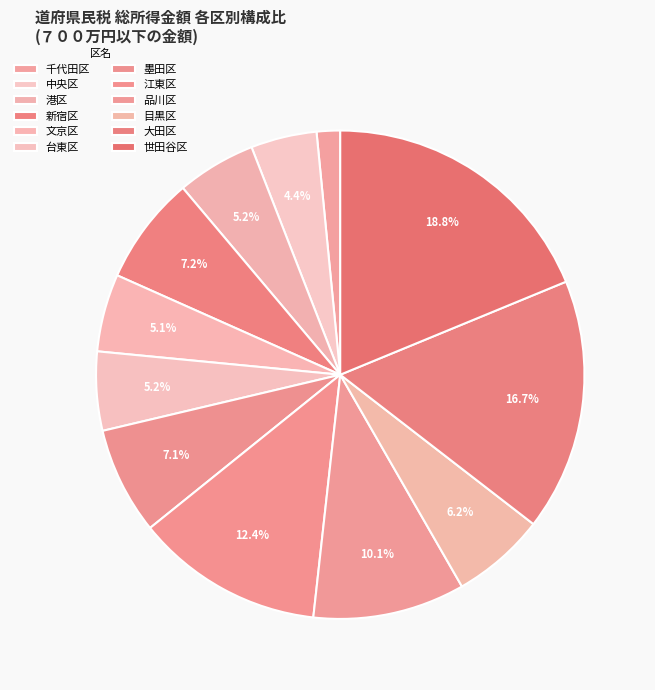

How many slices are in this pie chart?

12